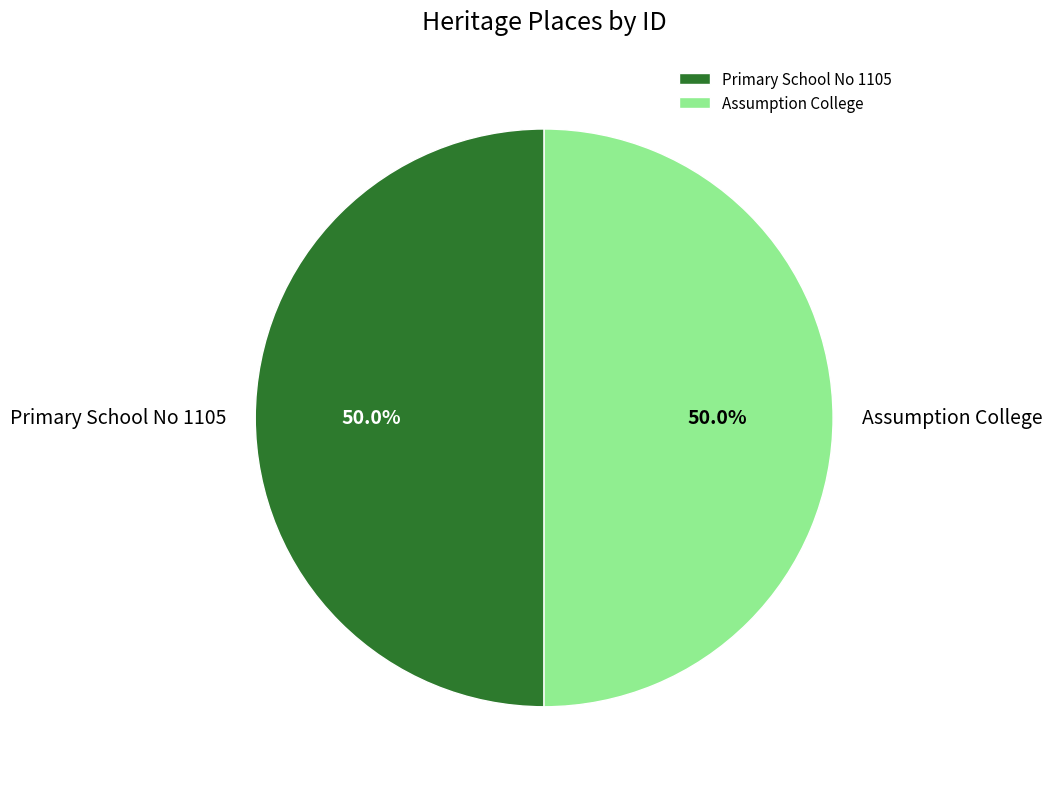

What is the ratio of the value at Primary School No 1105 to the value at Assumption College?

1.0